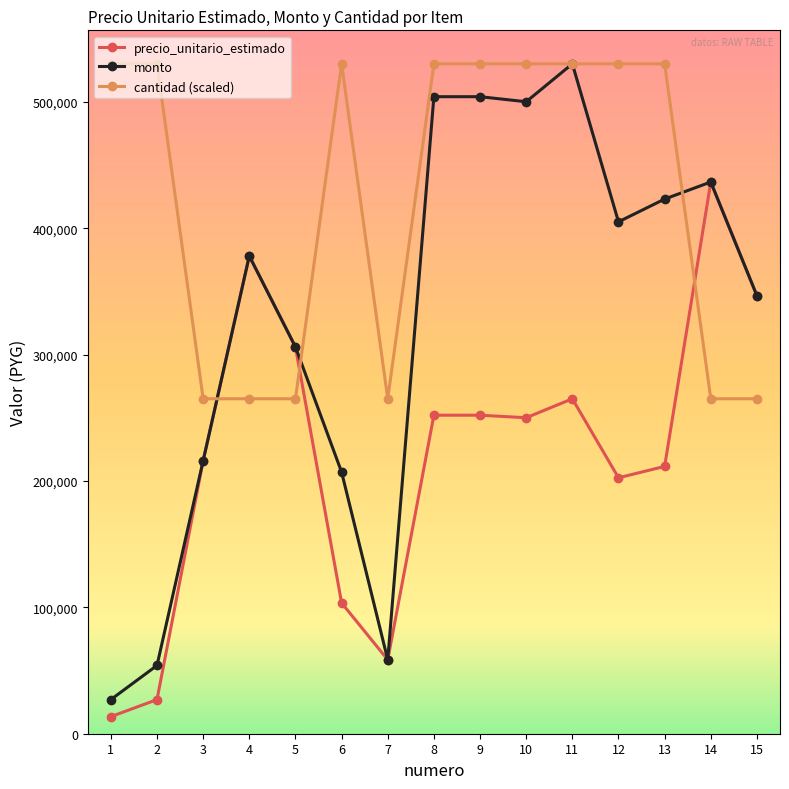

Where do cantidad (scaled) and monto first cross each other?

3 and 4